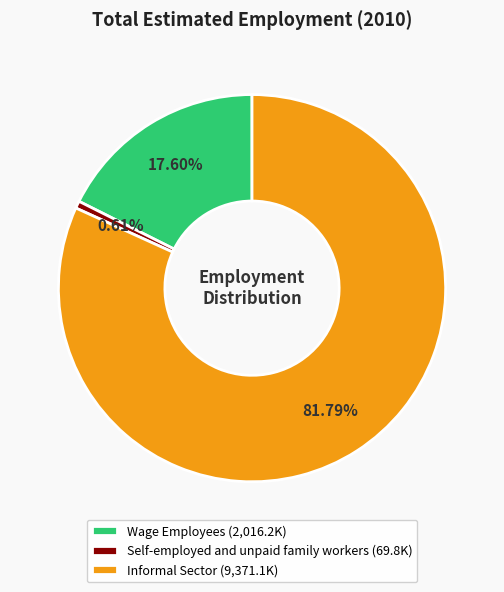

To the nearest percent, what percentage of the pie is Wage Employees?

18%